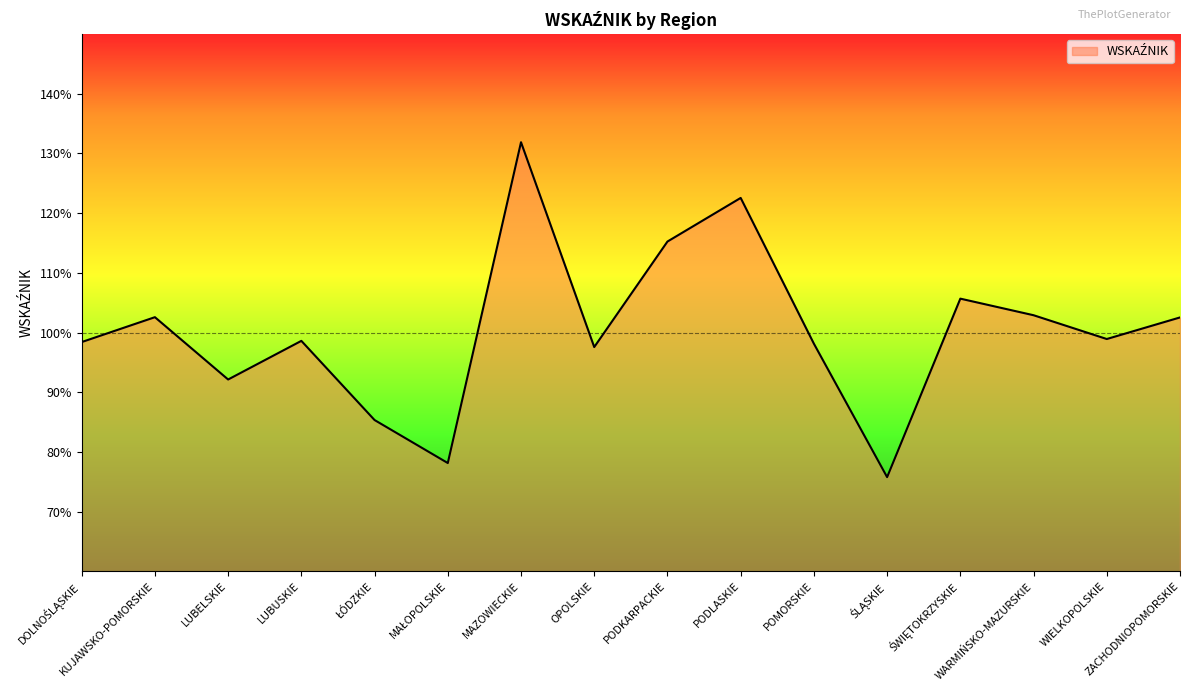

True or false: there are more than 1 points higher than both neighbors.

True